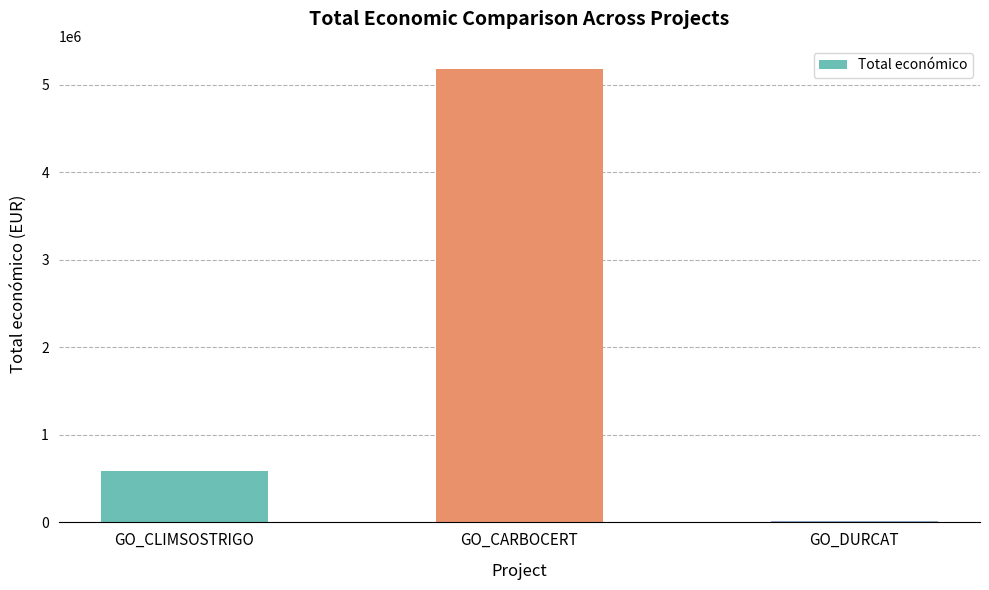

What is the sum of the values at GO_CLIMSOSTRIGO and GO_CARBOCERT?

5777967